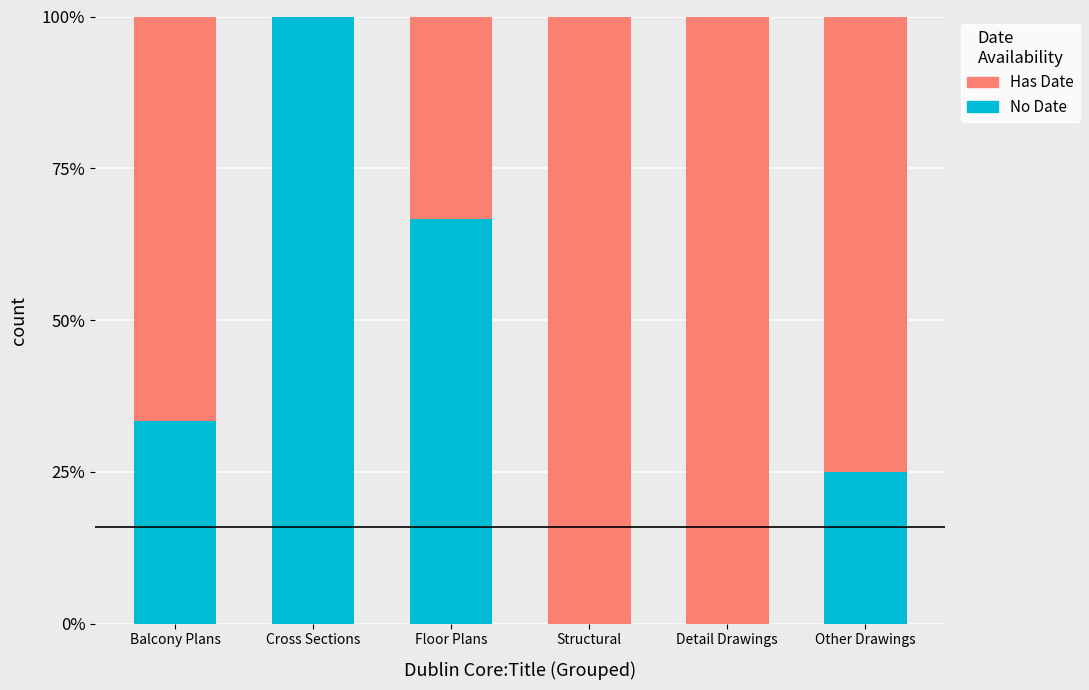

What are all the series names shown in the legend?

Has Date, No Date